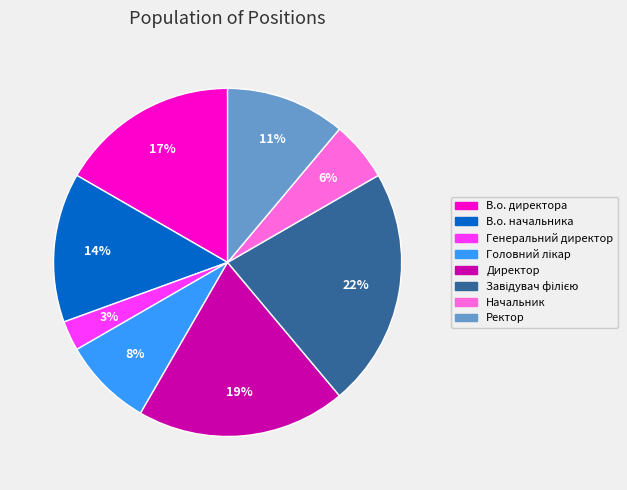

How many slices are in this pie chart?

8